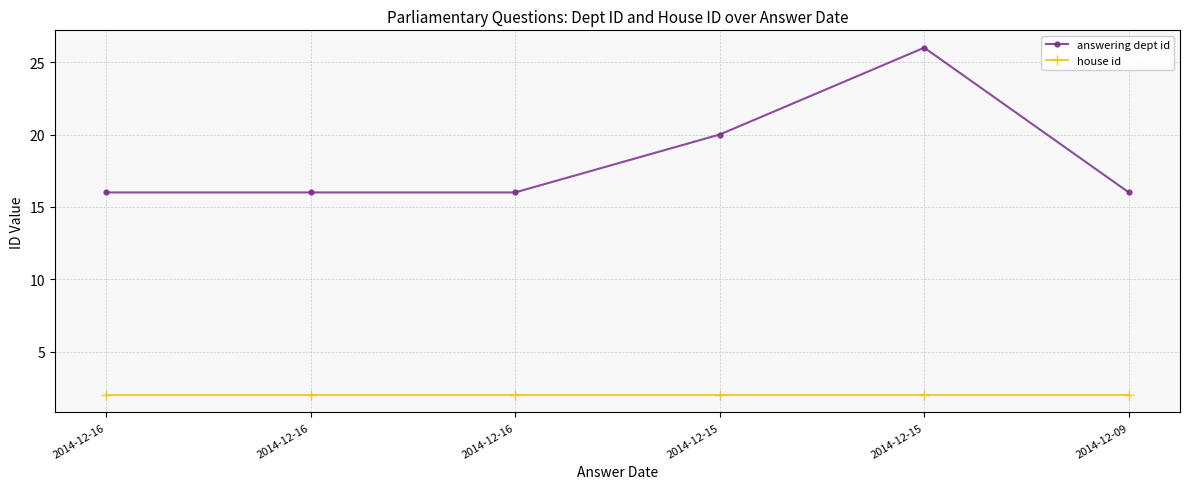

Does the chart have visible grid lines?

Yes